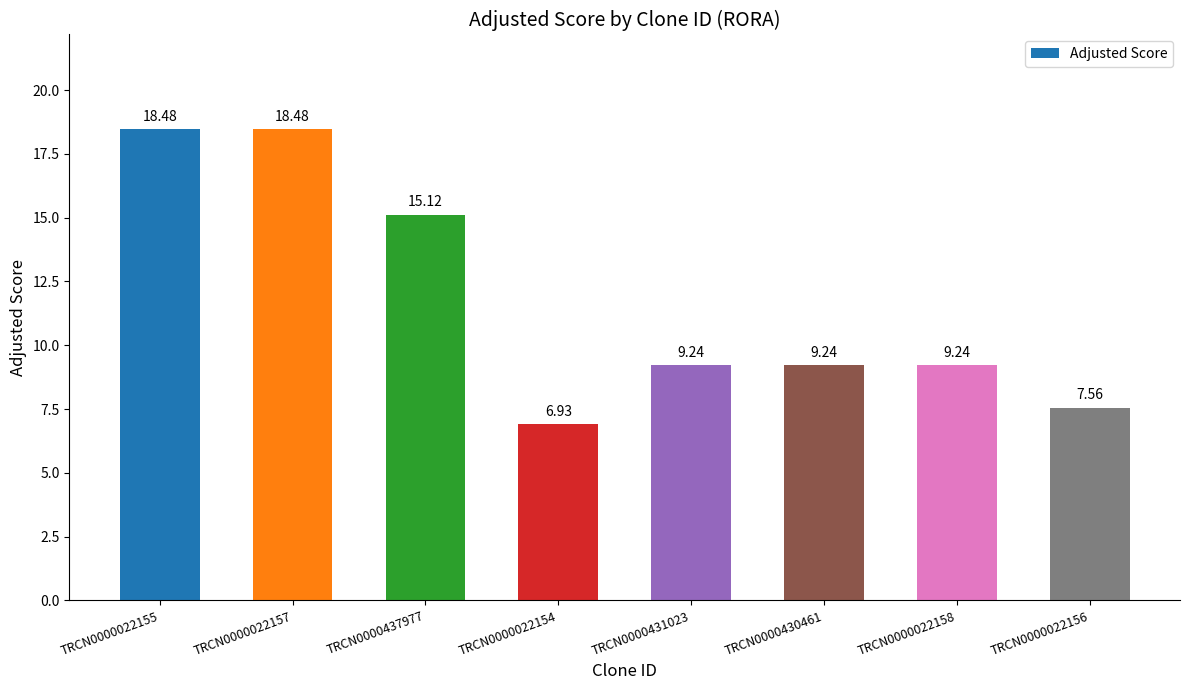

Does the chart contain stacked bars?

No